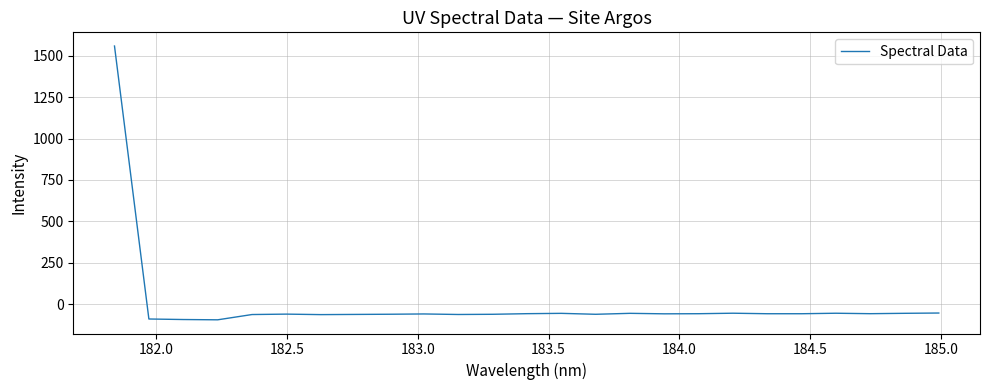

What is the difference between the maximum and minimum values?

1650.3